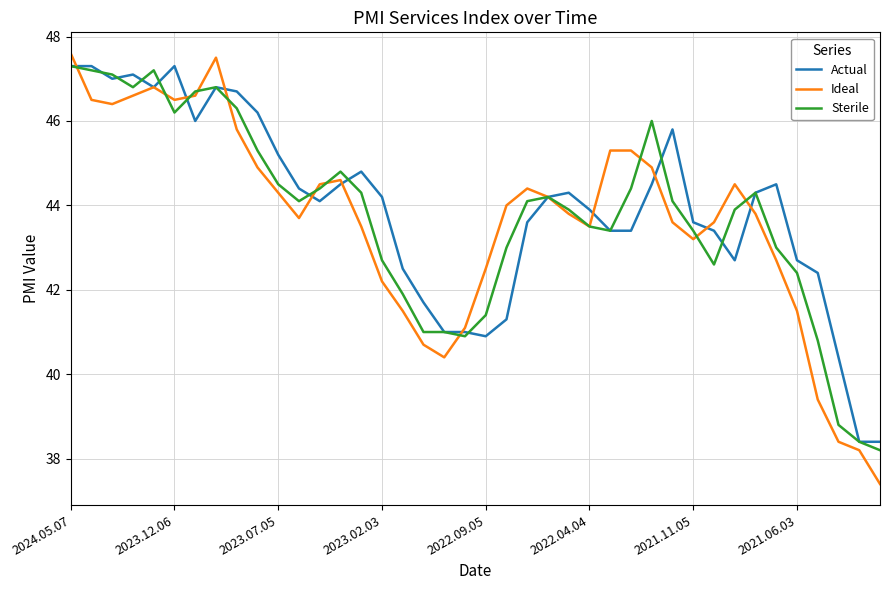

What are all the series names shown in the legend?

Actual, Ideal, Sterile